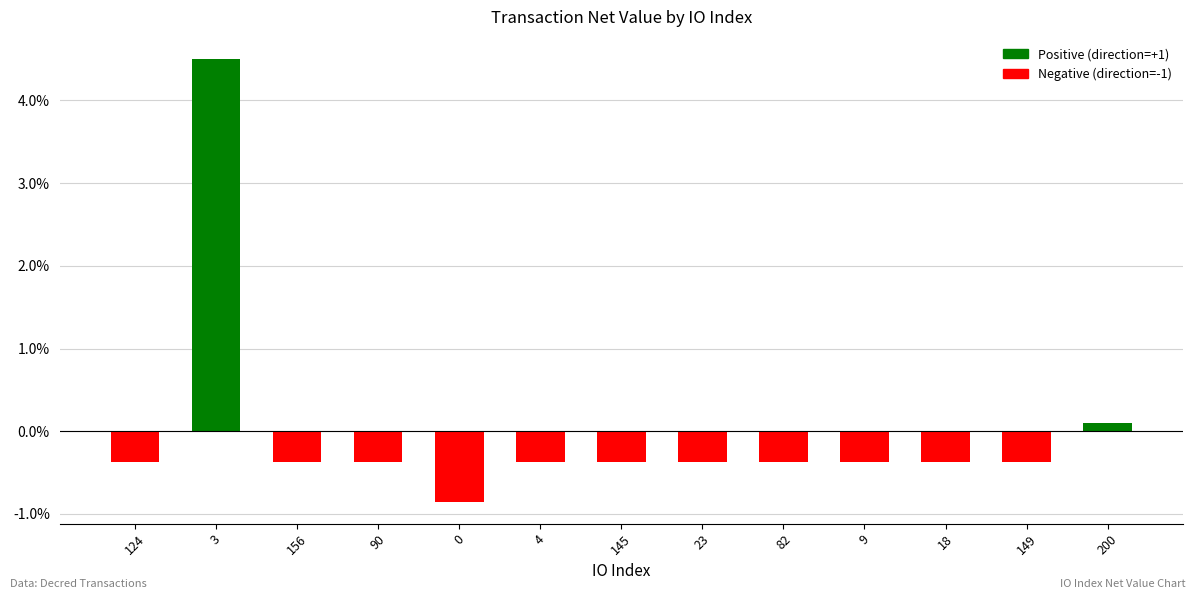

What value does the data have at 124?

-0.4